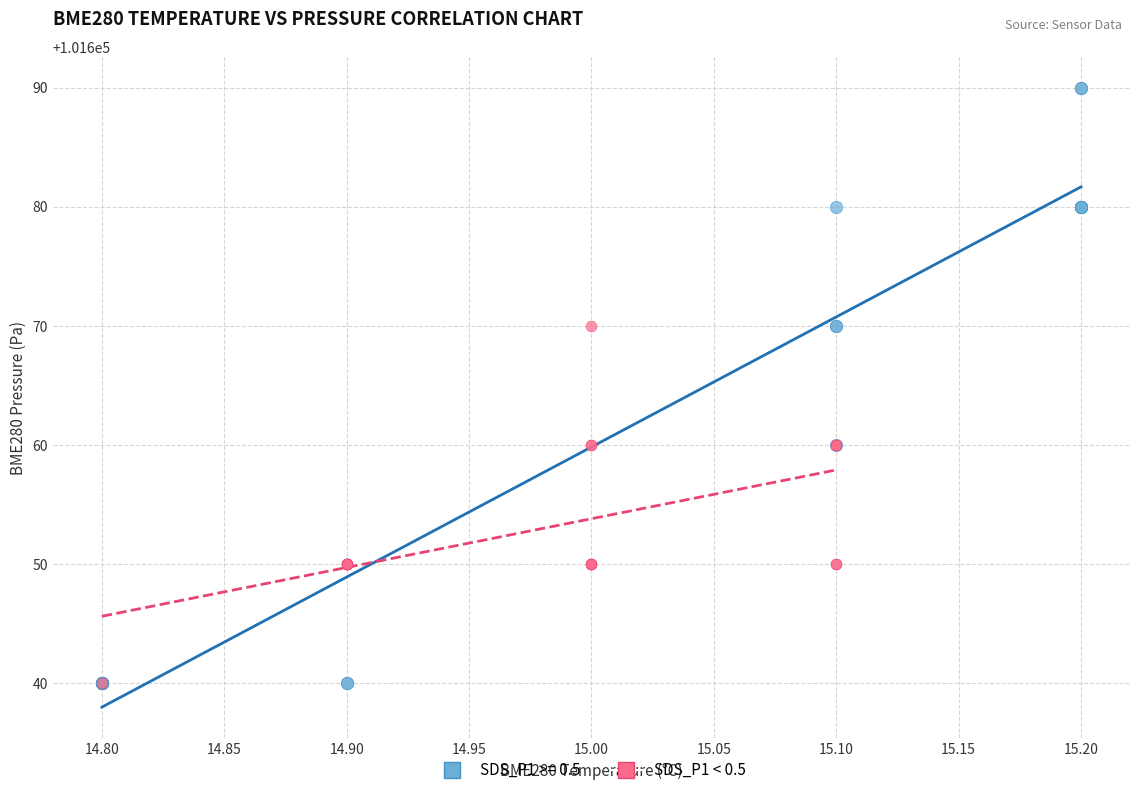

Which series contains the highest Y value?

SDS_P1 >= 0.5